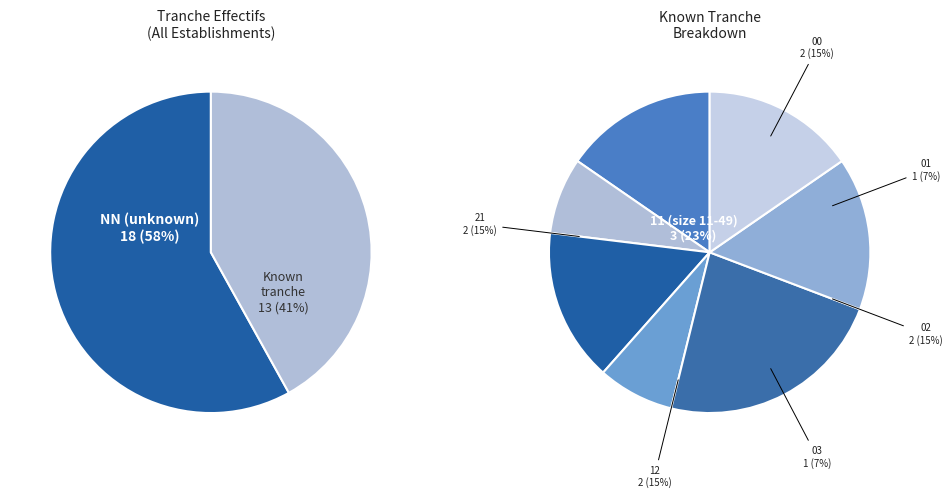

Which category accounts for the majority?

NN